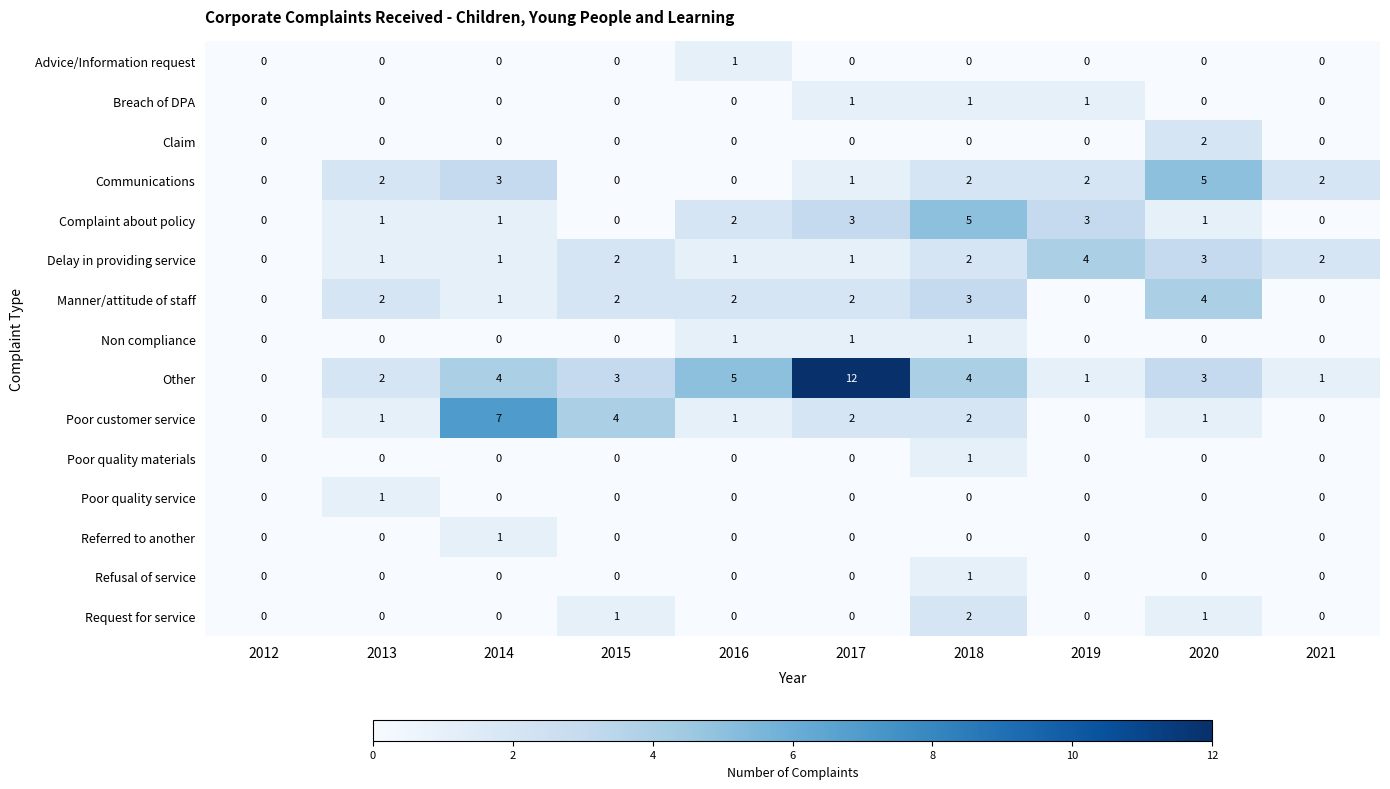

Is it true that Manner/attitude of staff equals 2 at 2016?

True